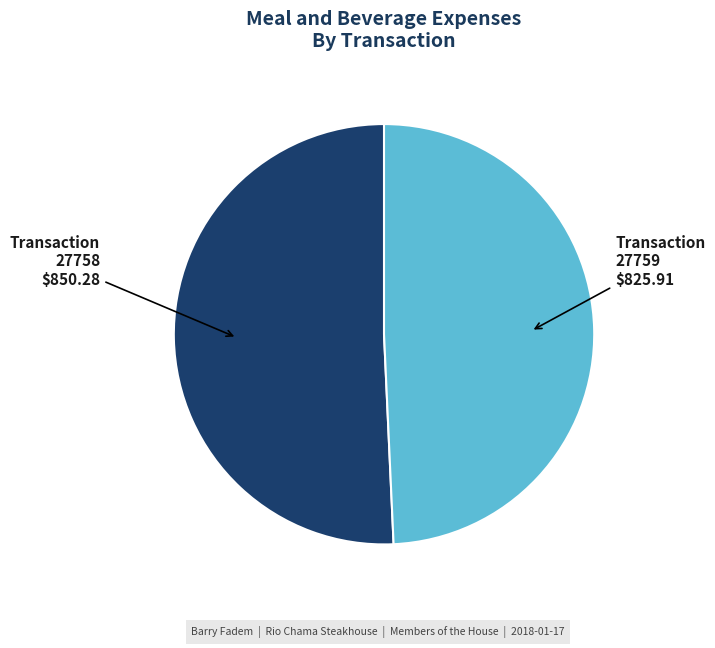

Is there any slice that represents more than half of the pie?

Yes